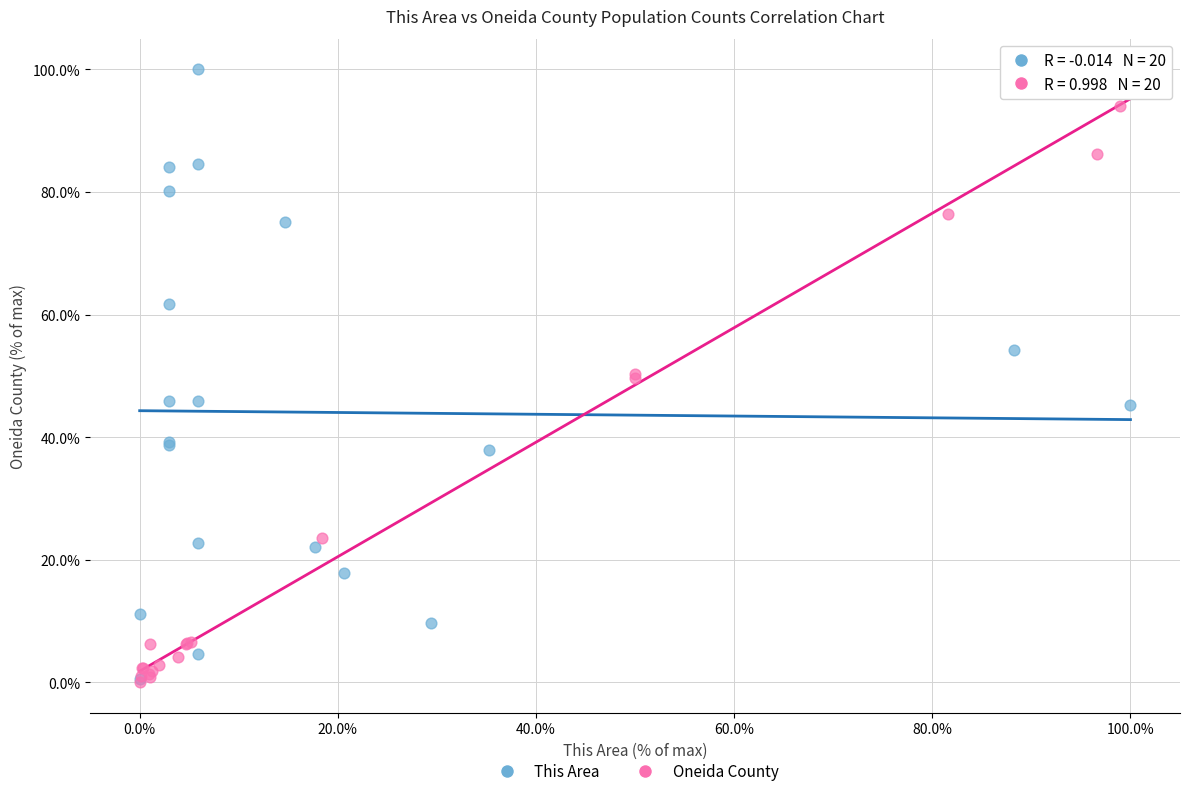

What are all the series names shown in the legend?

This Area, Oneida County